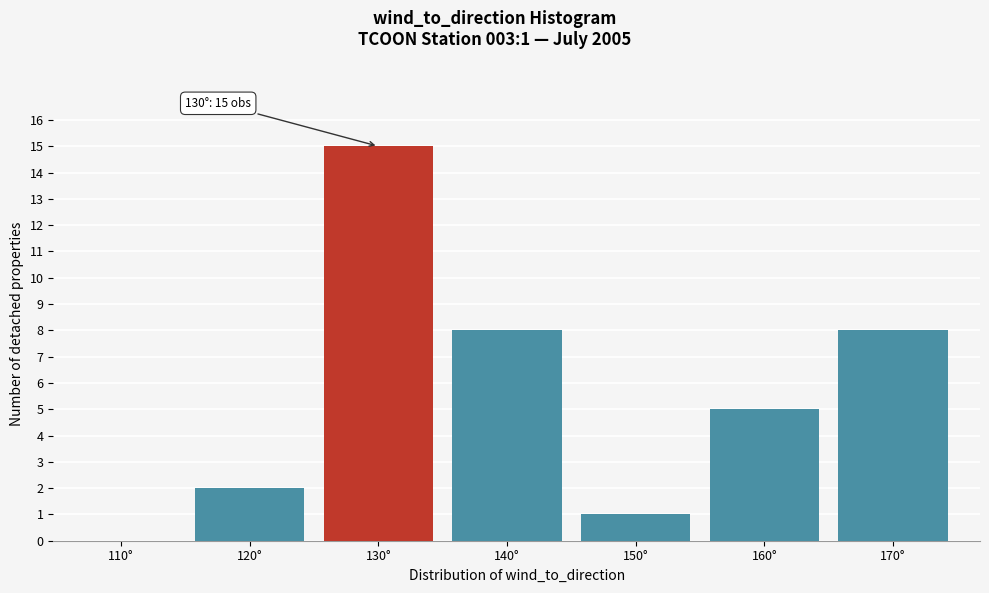

Reading right to left, what are all the values shown in this chart?

170°=8	160°=5	150°=1	140°=8	130°=15	120°=2	110°=0